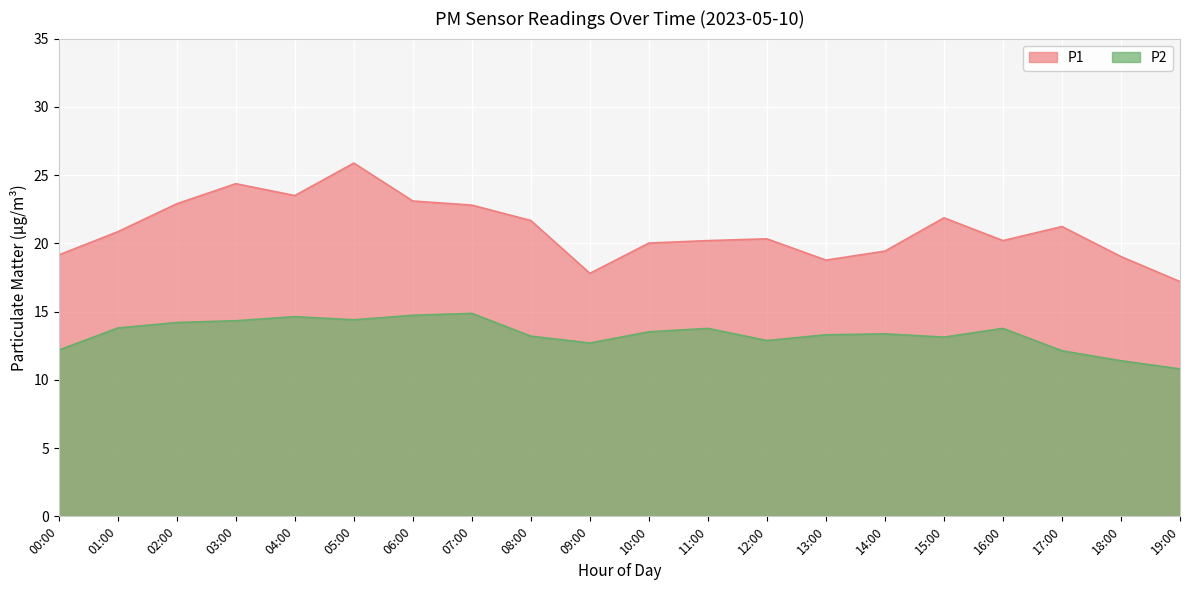

True or false: P1 and P2 intersect in this chart.

False